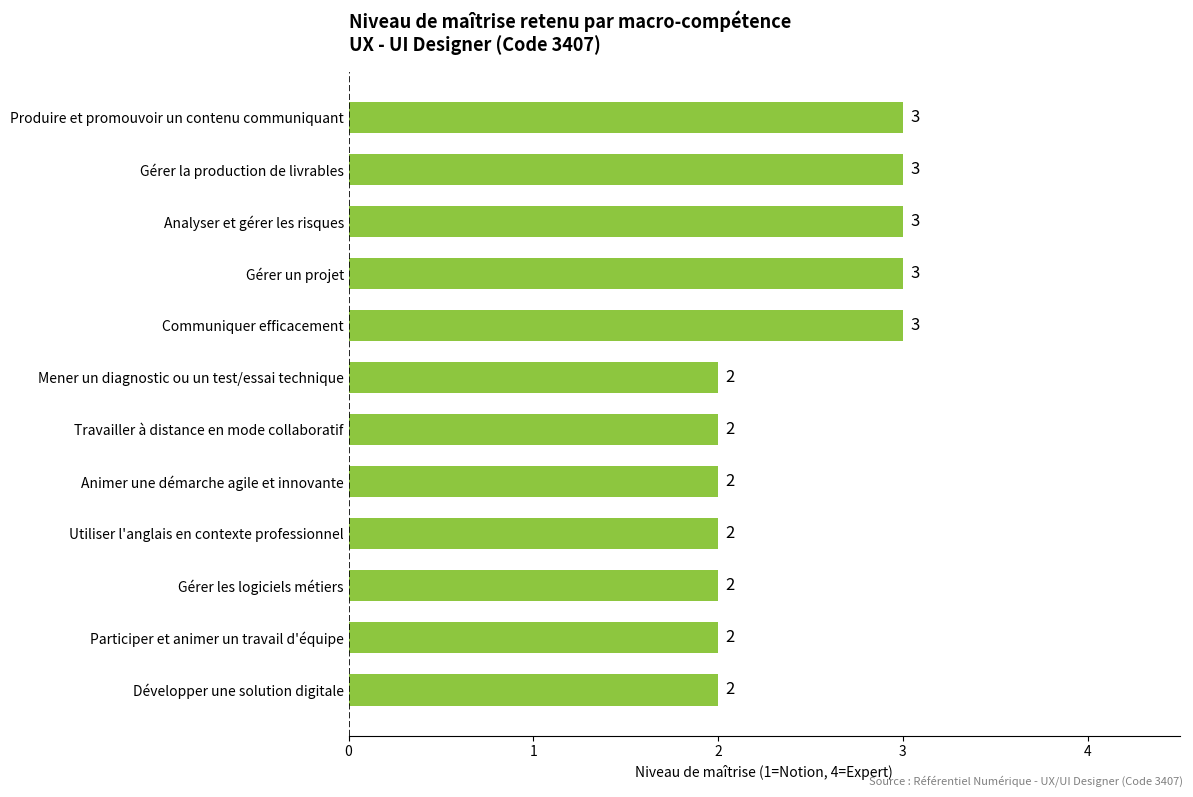

What is the sum of all values?

29